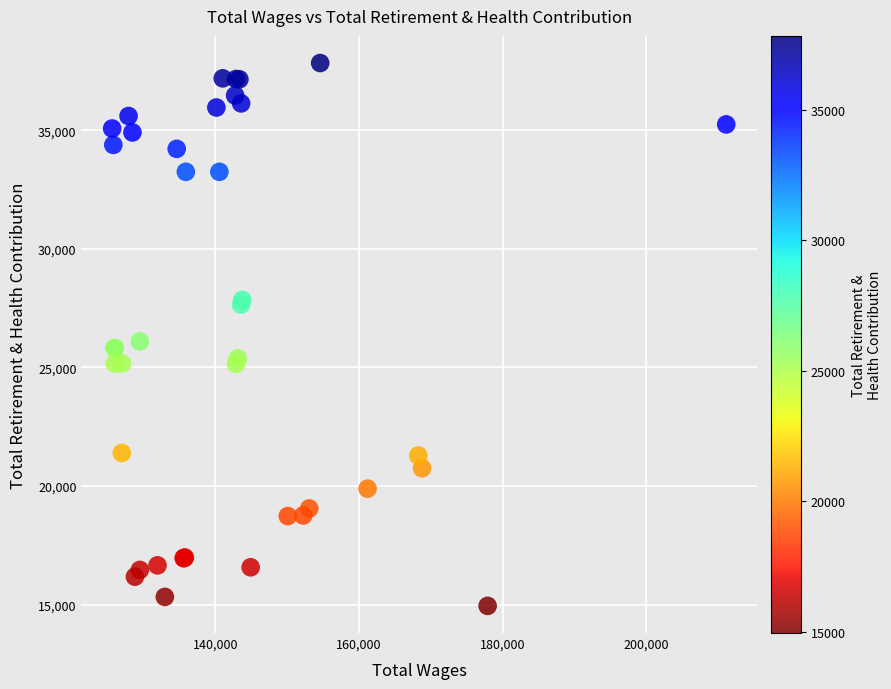

What Y value in the scatter plot is closest to 26391?

26100